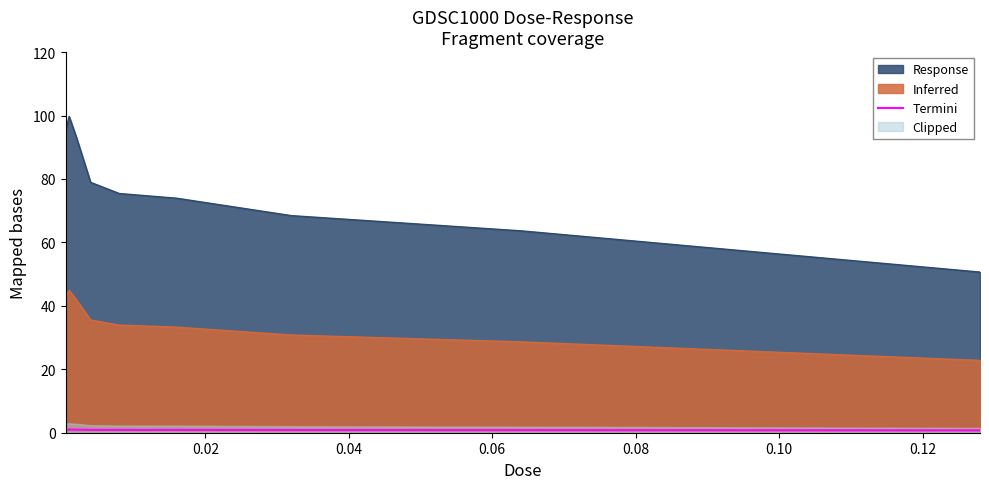

True or false: Response and Inferred cross at least once.

False